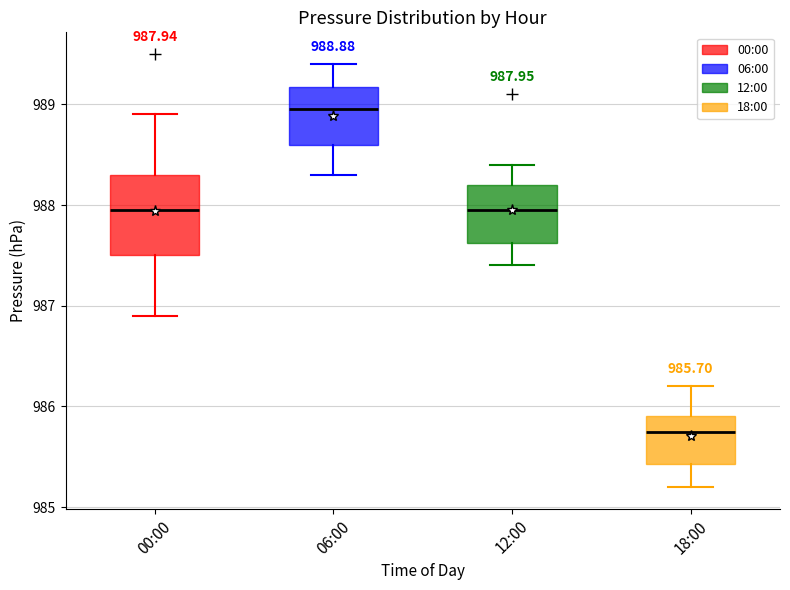

Which box has the lowest median line?

18:00